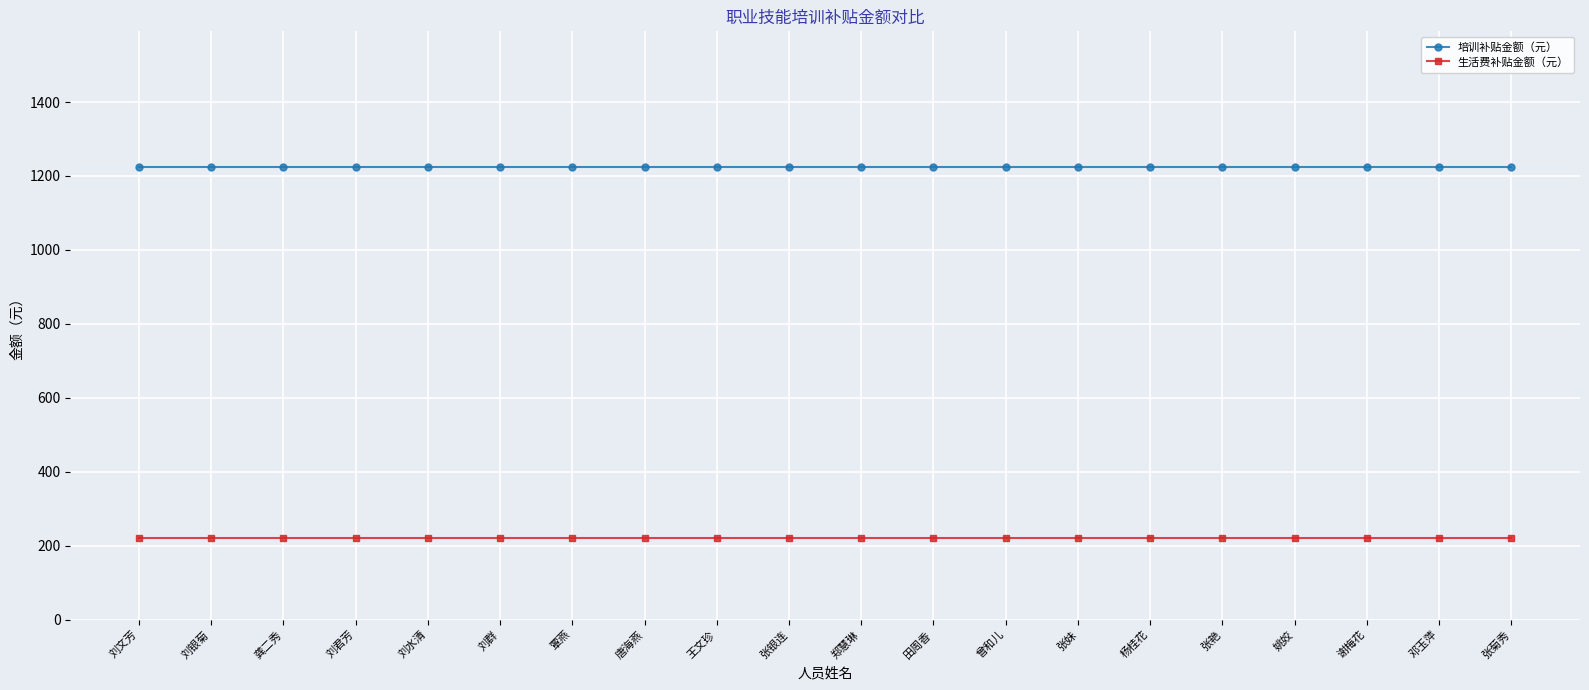

At 张银连, list the series in order from largest to smallest.

培训补贴金额（元）, 生活费补贴金额（元）